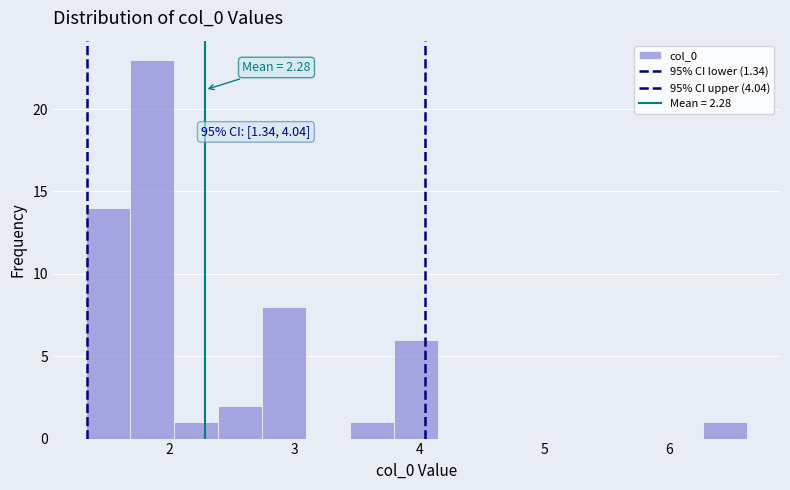

Read against the x-axis, roughly where is the centre of the tallest bar?

1.9